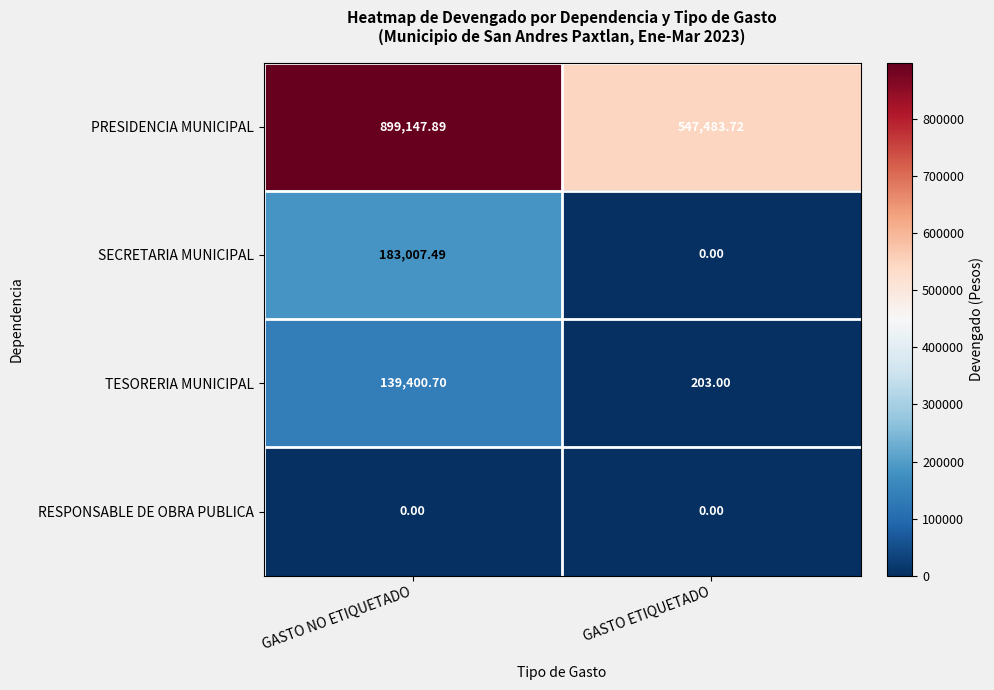

Which series has the widest spread of values?

PRESIDENCIA MUNICIPAL